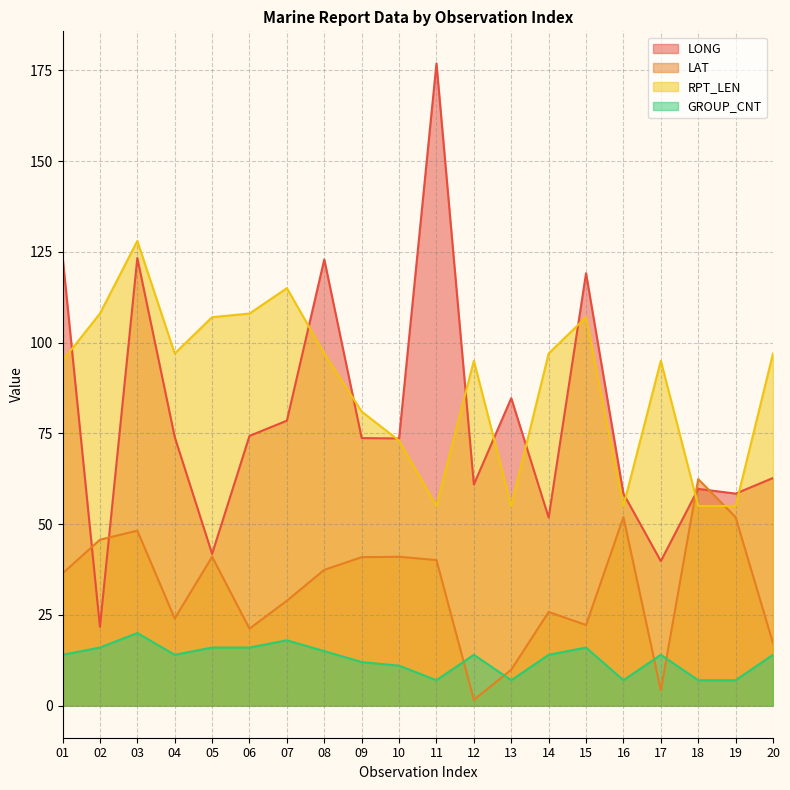

Where is the first local maximum for LAT?

03